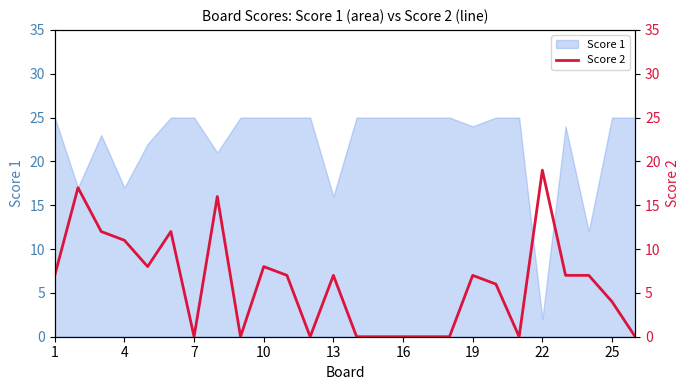

What is the sum of all values?

155